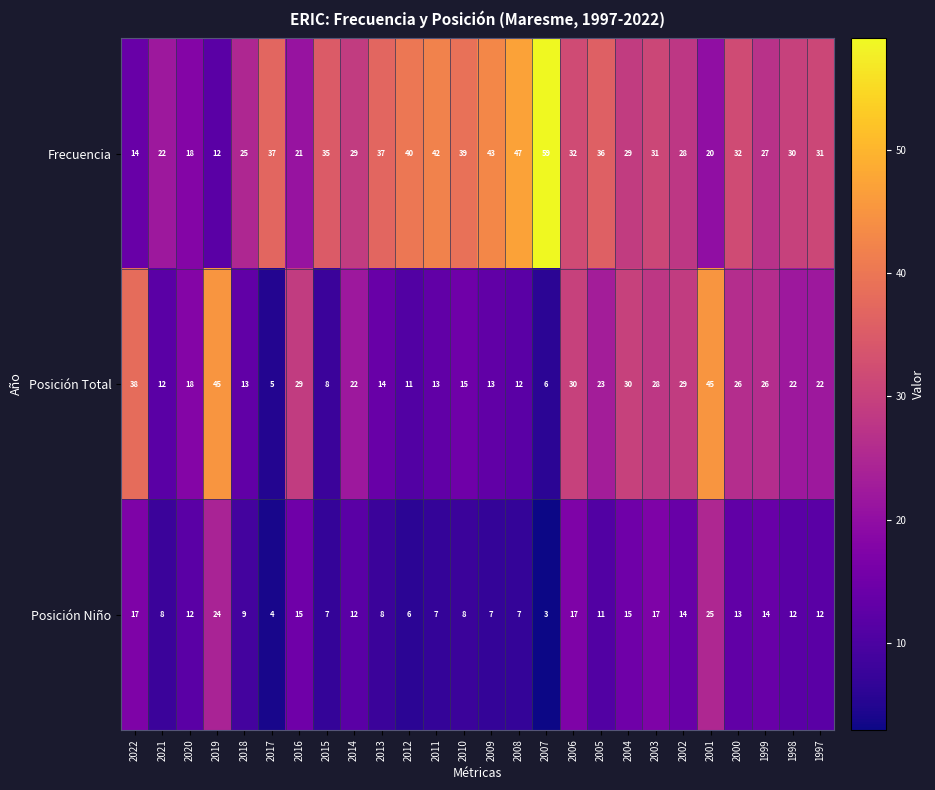

At 2006, list the series in order from largest to smallest.

Frecuencia, Posición Total, Posición Niño